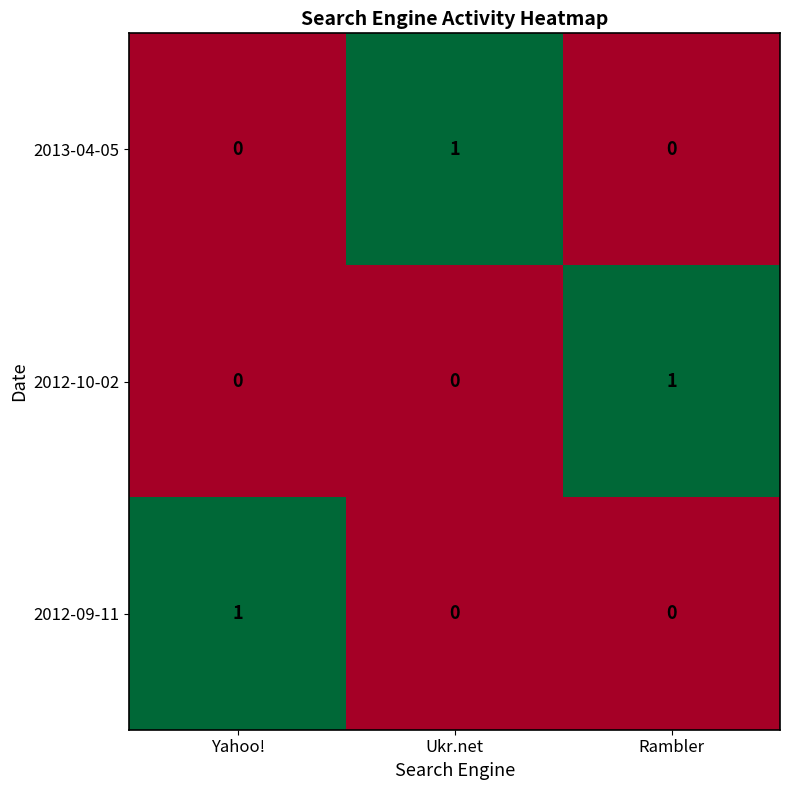

True or false: 2012-10-02 has a value of 1 at Rambler.

True